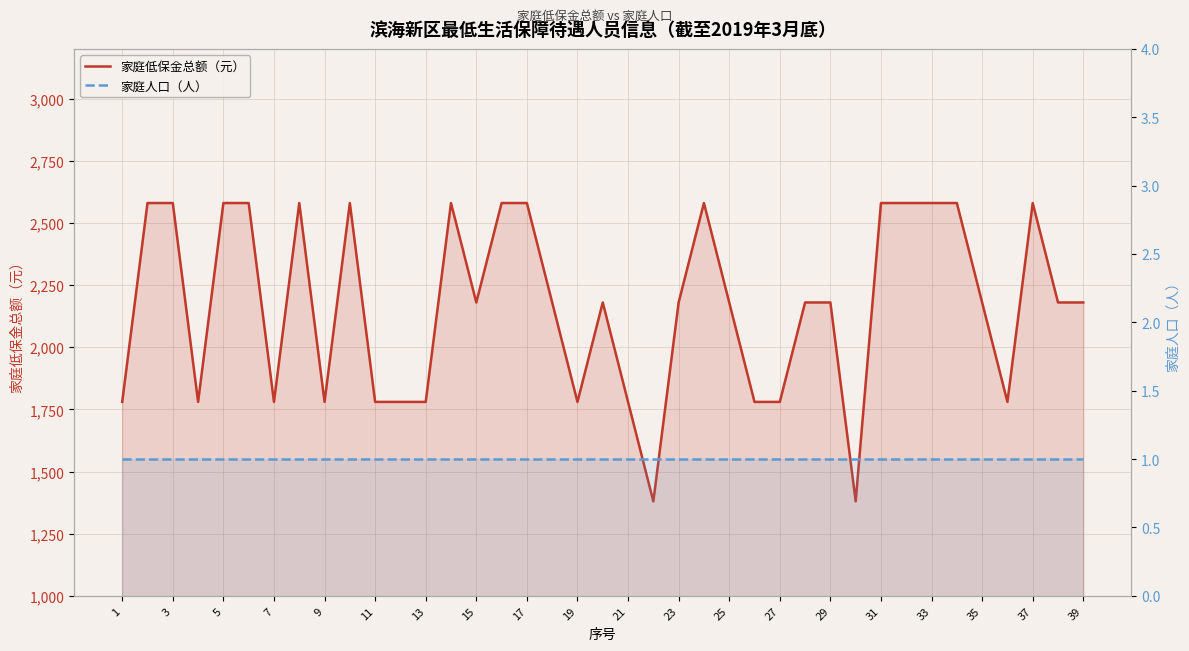

Which series has the largest range (max minus min)?

家庭低保金总额（元）